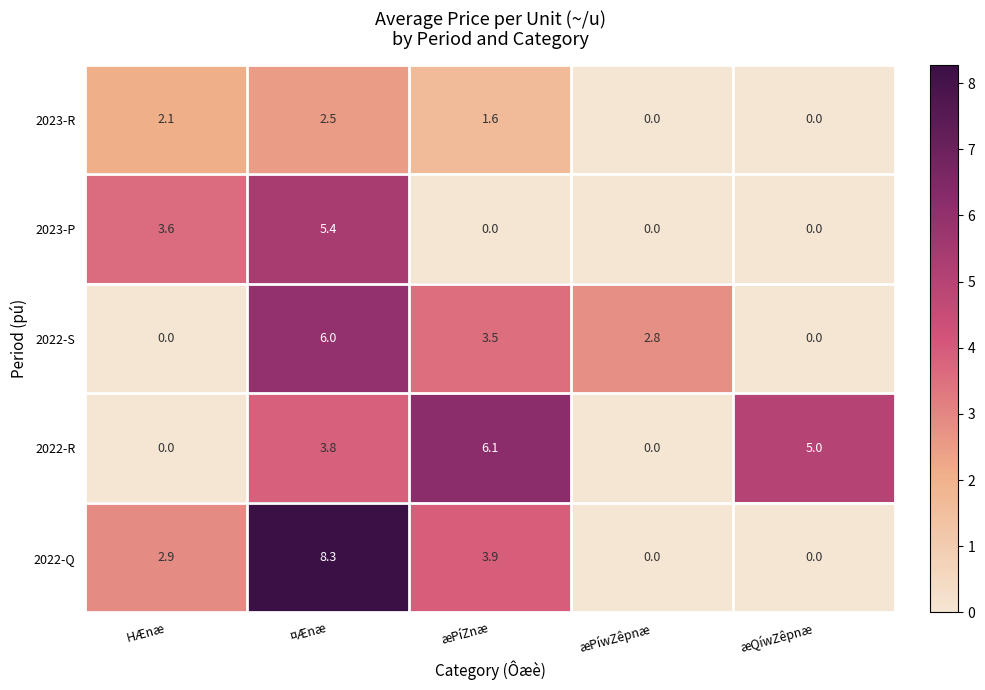

How many positive values does the 2022-Q series have?

3